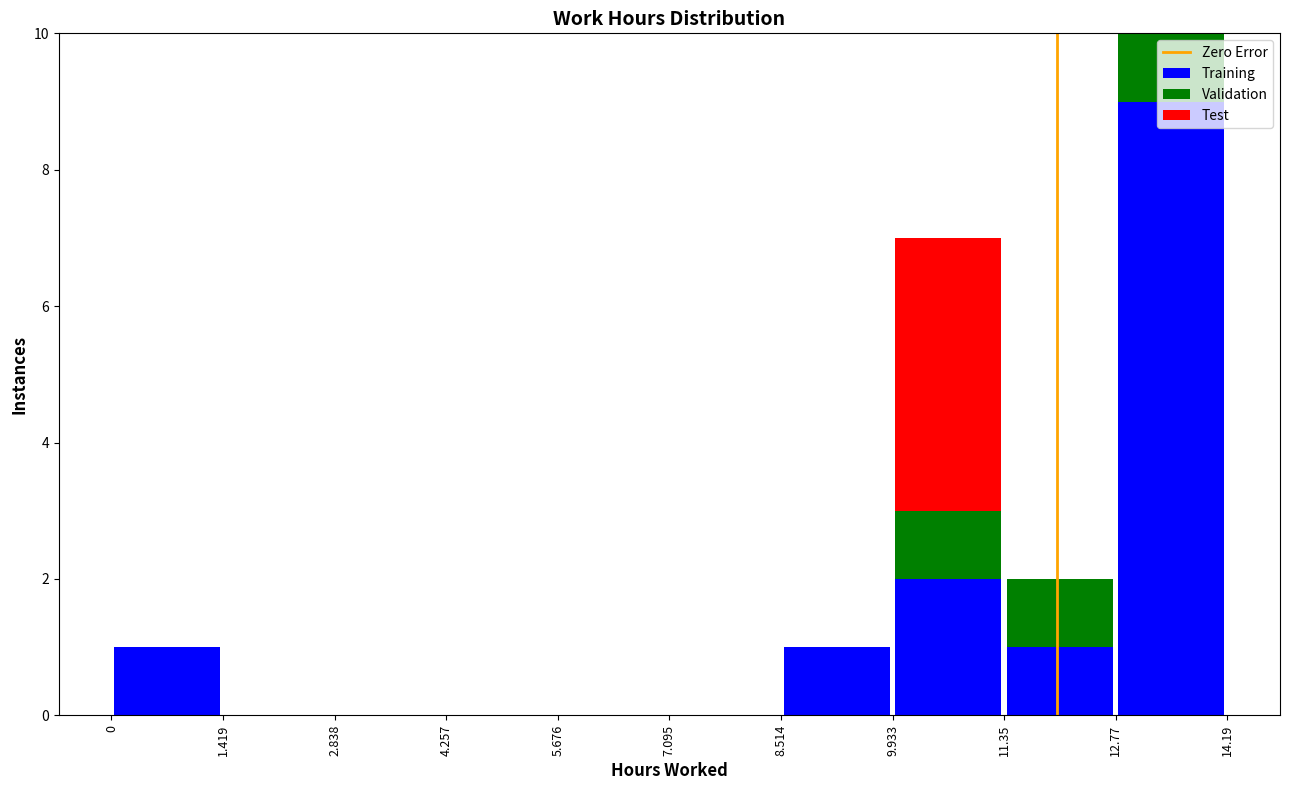

What is the total height of the stacked bar covering 8.514 to 9.933 on the x-axis? The values are not printed on the chart, so give them approximately, as read against the axis.

1